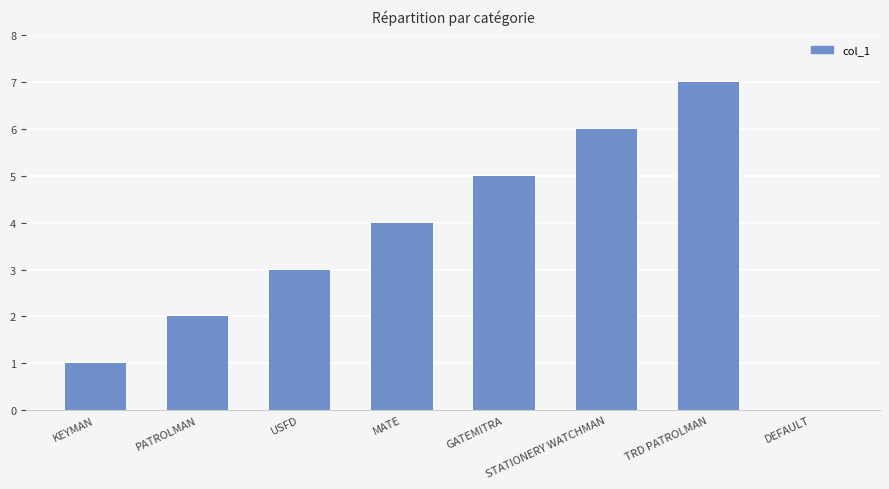

Is it true that the value at MATE is 3?

False